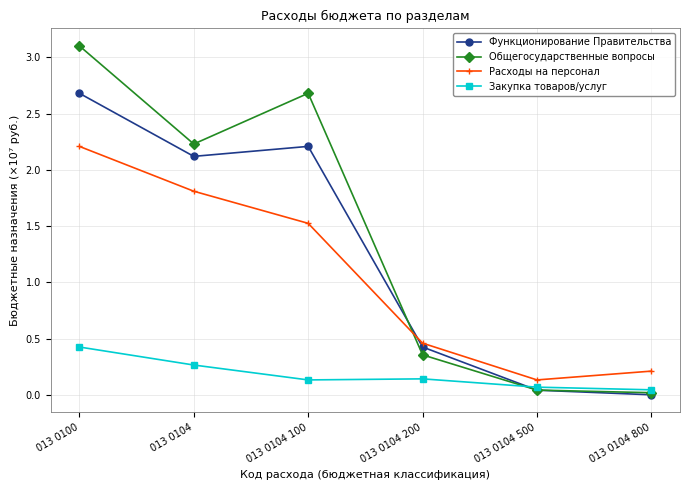

How many values in the Функционирование Правительства series exceed 2?

3